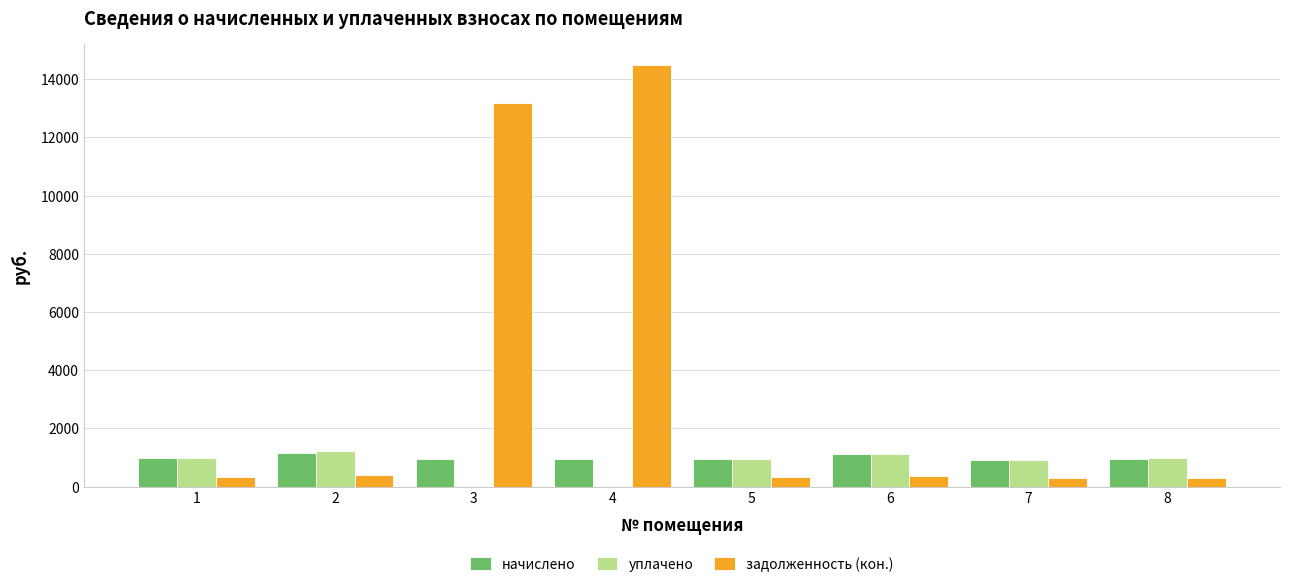

What is the greatest value displayed?

14480.9